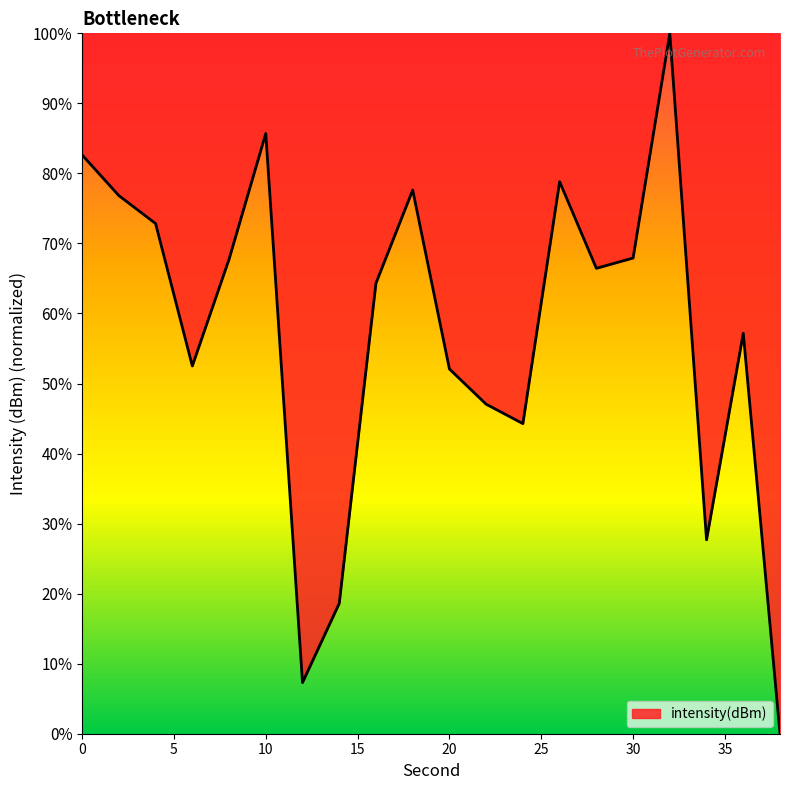

What is the maximum value shown in the chart?

100.0